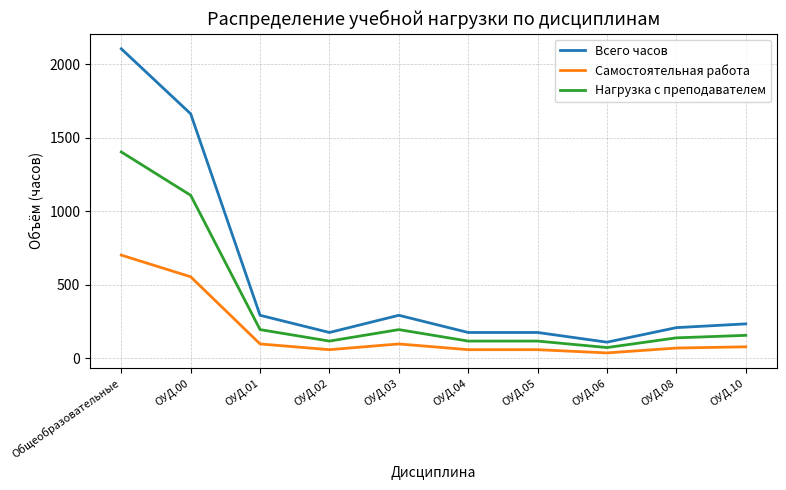

At how many categories does at least one series exceed 608?

2